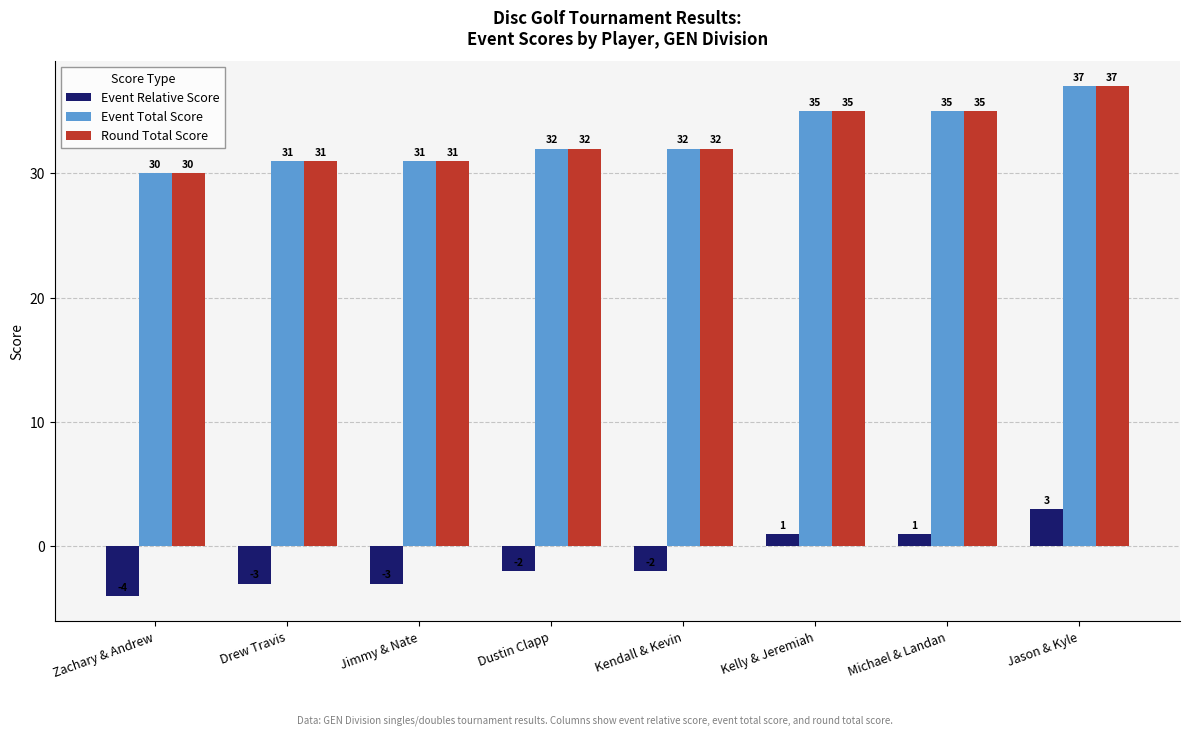

Reading left to right, transcribe all the data shown in this chart.

Event Relative Score: Zachary & Andrew=-4	Drew Travis=-3	Jimmy & Nate=-3	Dustin Clapp=-2	Kendall & Kevin=-2	Kelly & Jeremiah=1	Michael & Landan=1	Jason & Kyle=3
Event Total Score: Zachary & Andrew=30	Drew Travis=31	Jimmy & Nate=31	Dustin Clapp=32	Kendall & Kevin=32	Kelly & Jeremiah=35	Michael & Landan=35	Jason & Kyle=37
Round Total Score: Zachary & Andrew=30	Drew Travis=31	Jimmy & Nate=31	Dustin Clapp=32	Kendall & Kevin=32	Kelly & Jeremiah=35	Michael & Landan=35	Jason & Kyle=37